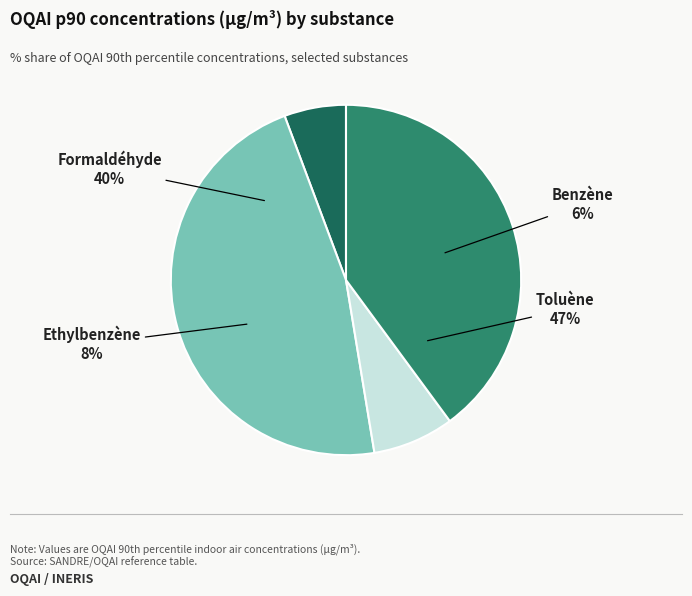

To the nearest percent, what is the average slice percentage?

25%